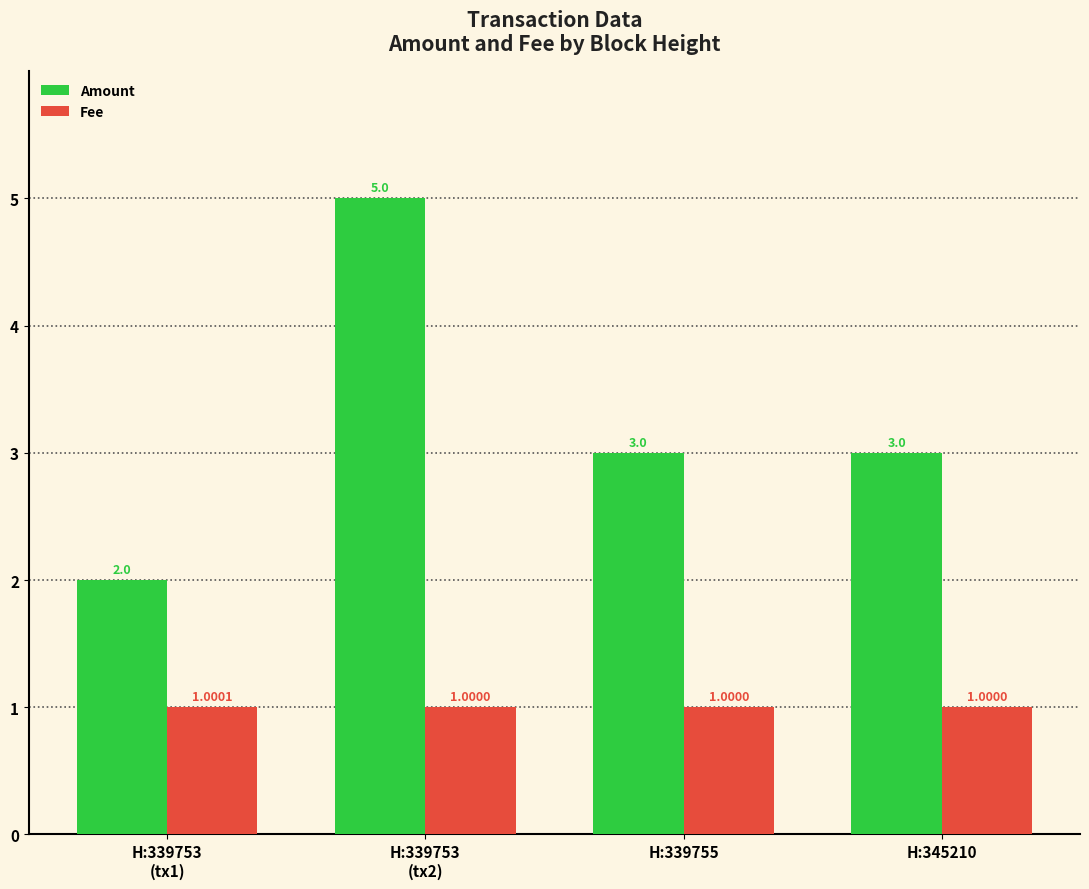

Rank the series by their average value, from highest to lowest.

Amount, Fee